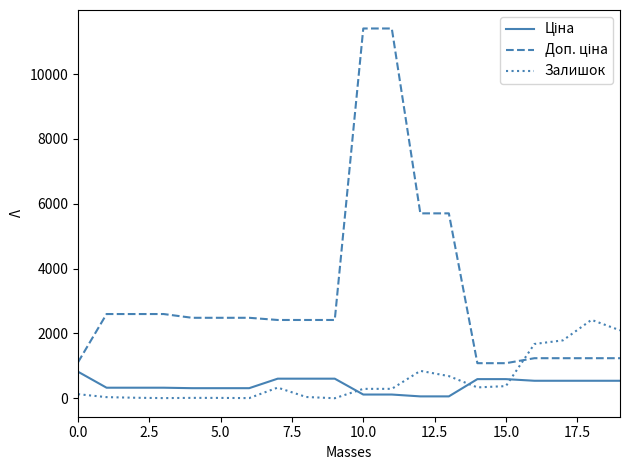

What is the highest value of the Залишок series?

2419.0